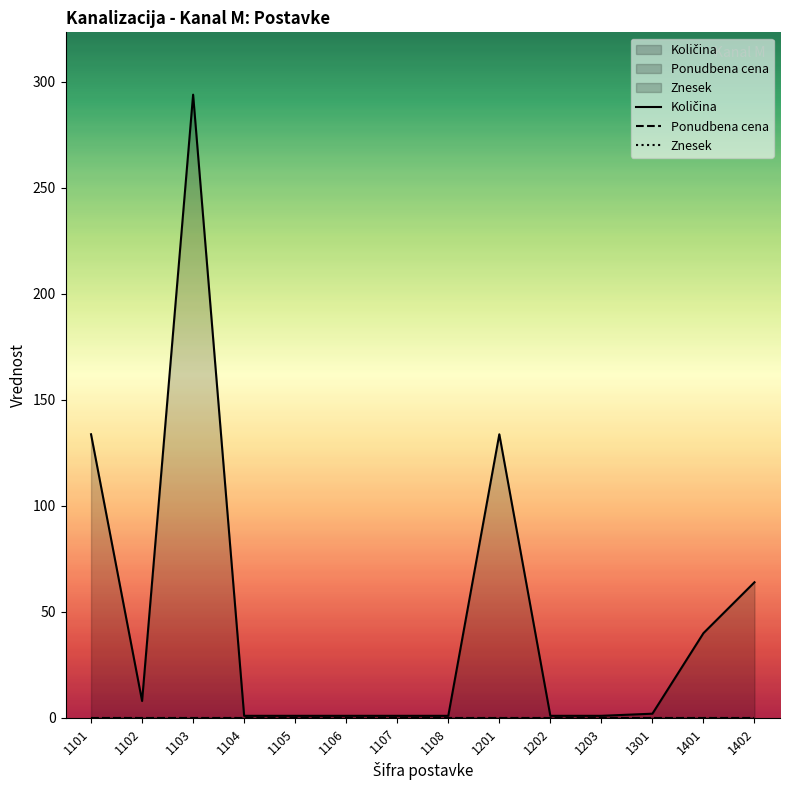

At how many categories does at least one series exceed 242?

1